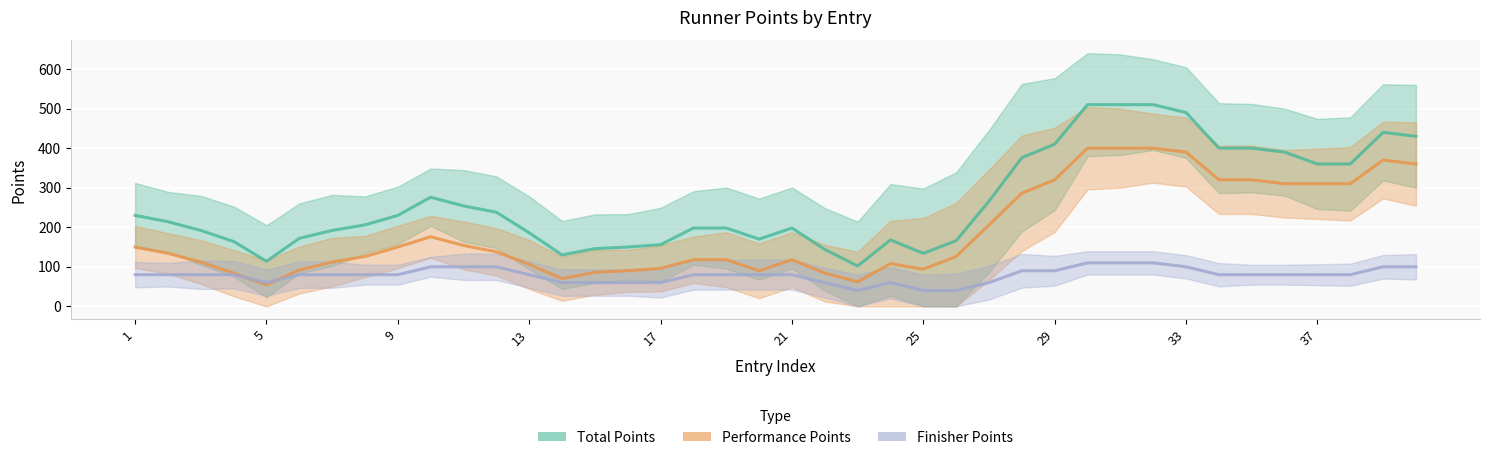

The value of Total Points at 5 is 67. True or false?

False